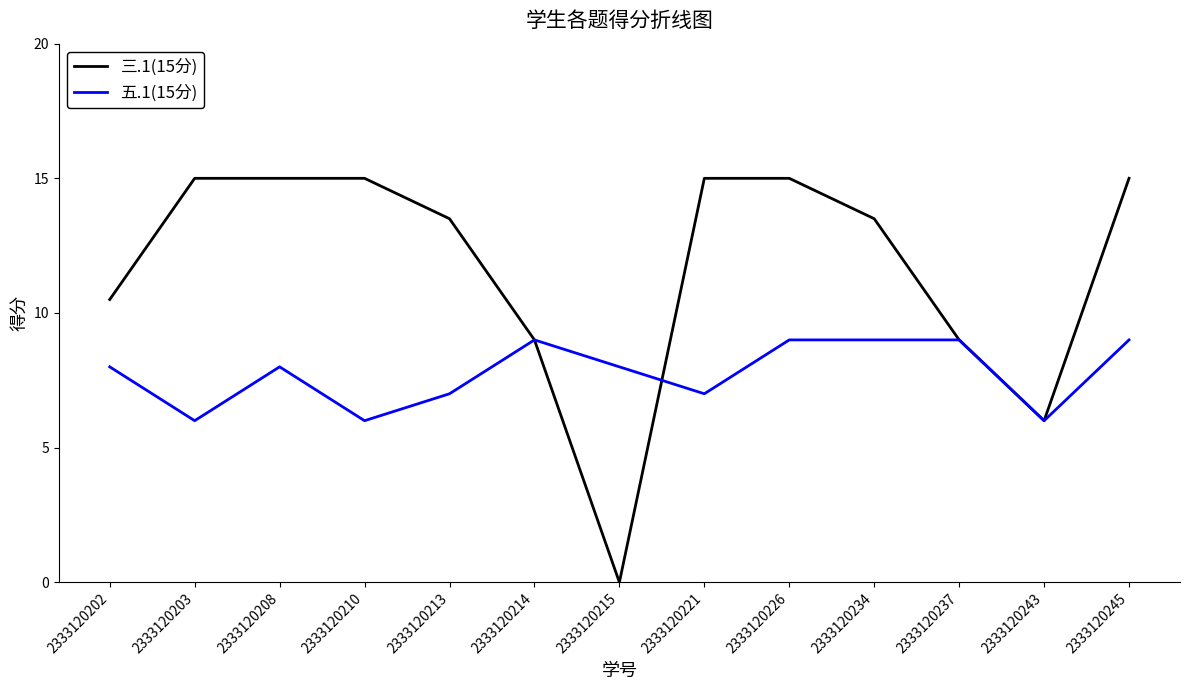

Which series ends up on top after the final intersection of 五.1(15分) and 三.1(15分)?

三.1(15分)